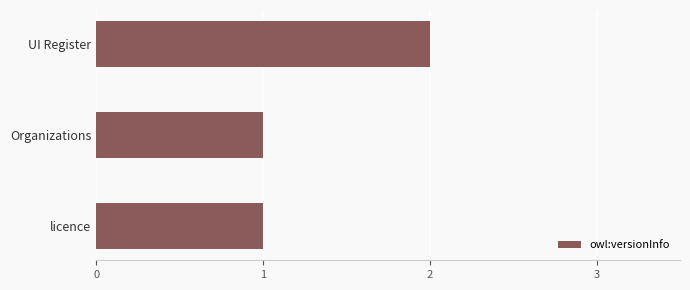

What is the label of the 2nd bar from the bottom?

Organizations